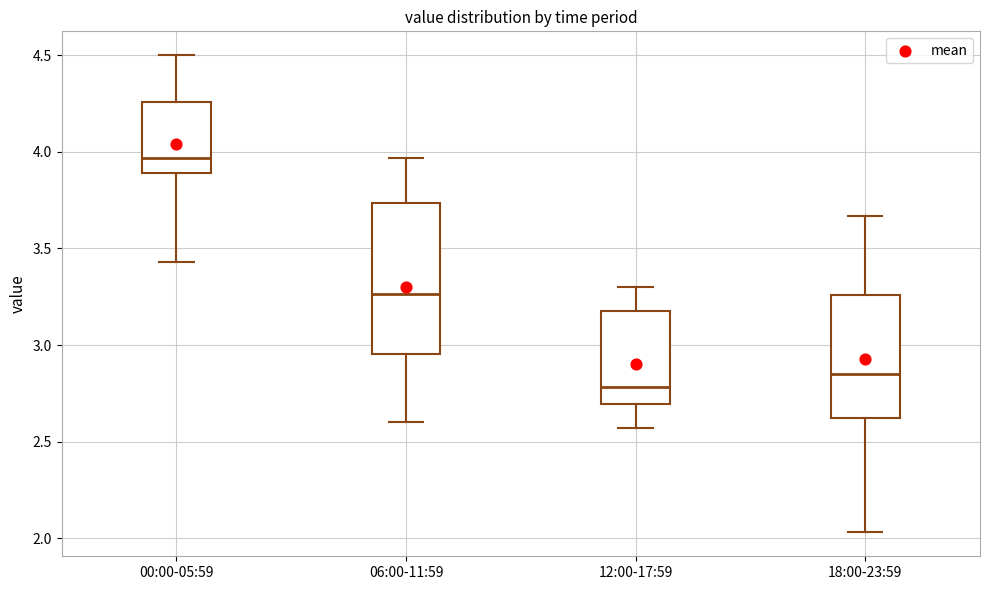

Which box has the lowest median line?

12:00-17:59